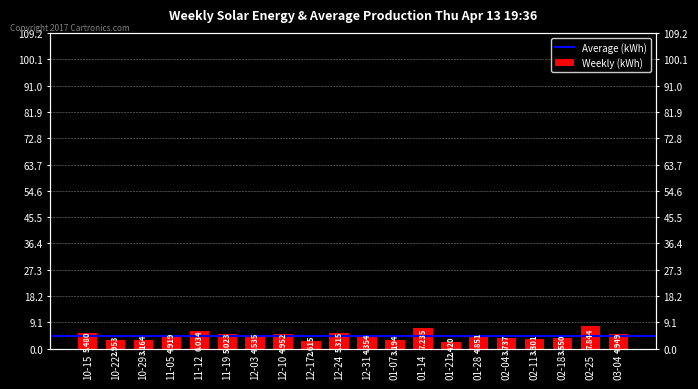

Are the bars horizontal?

No